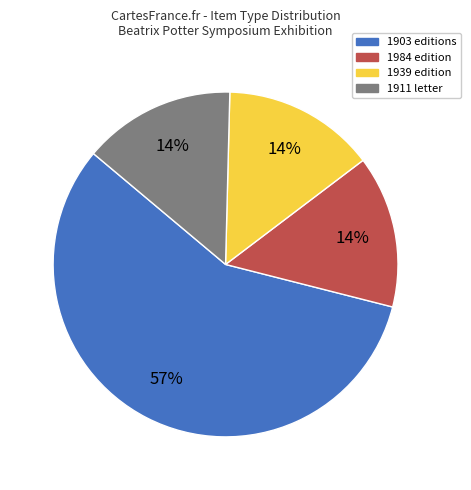

True or false: 1939 edition accounts for 8% of the total.

False